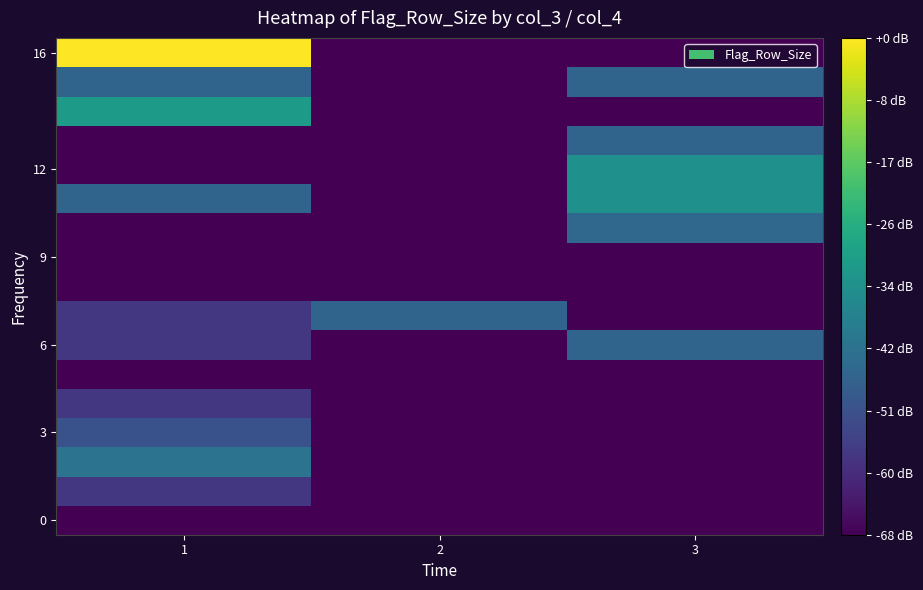

Which series changed the most between 1 and 2?

16